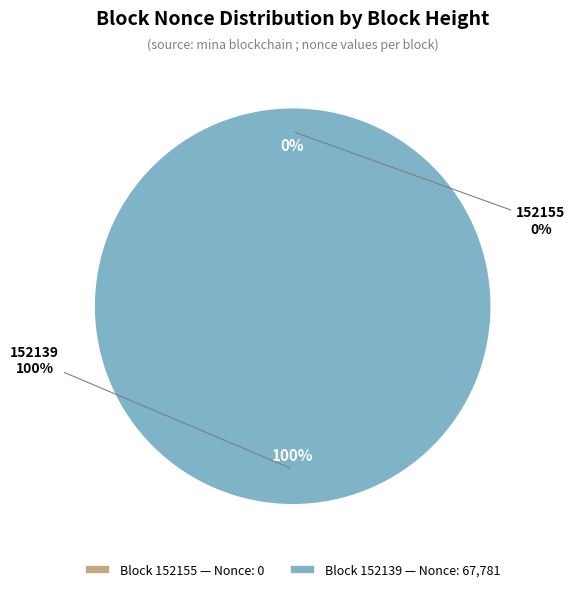

Does 152139 account for over 50% of the chart?

Yes